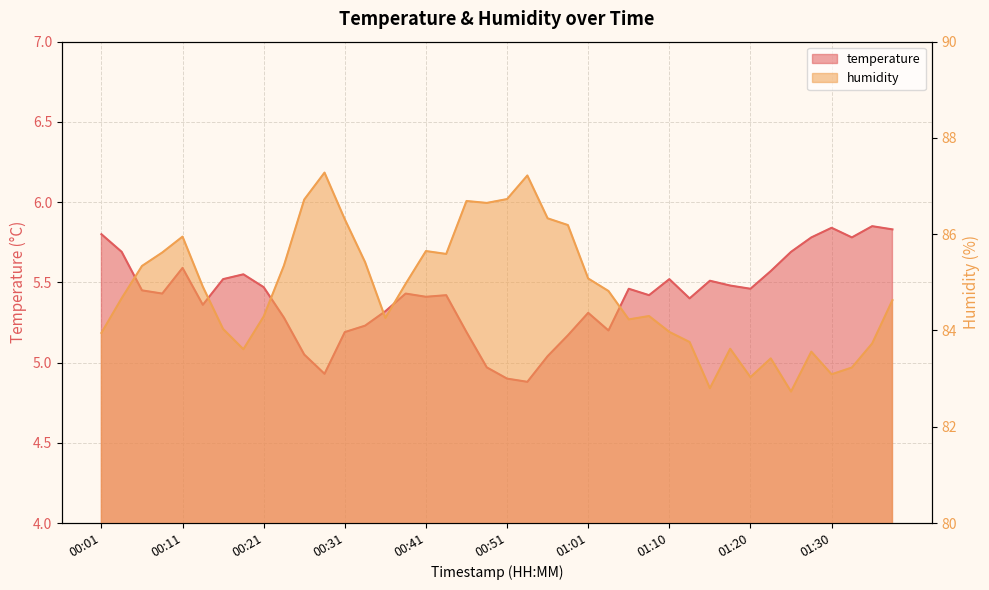

At which category is the sum across all series the highest?

00:29